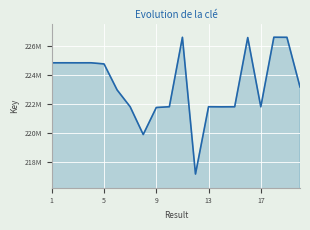

Does the chart have visible grid lines?

Yes